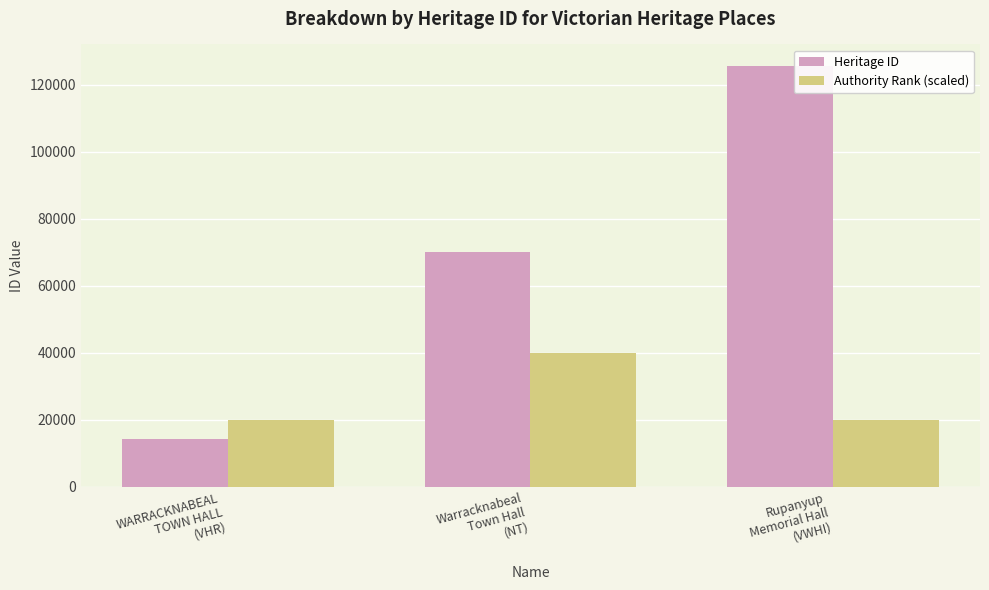

At which category is the sum across all series the highest?

Rupanyup
Memorial Hall
(VWHI)